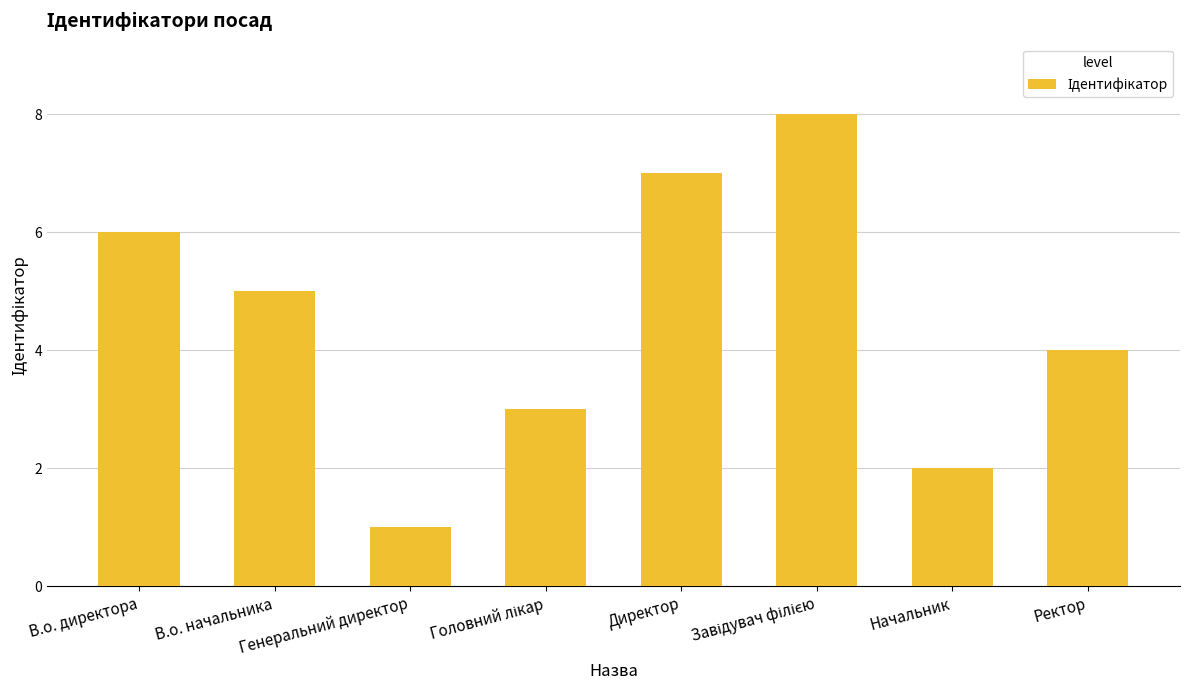

What is the smallest value displayed?

1